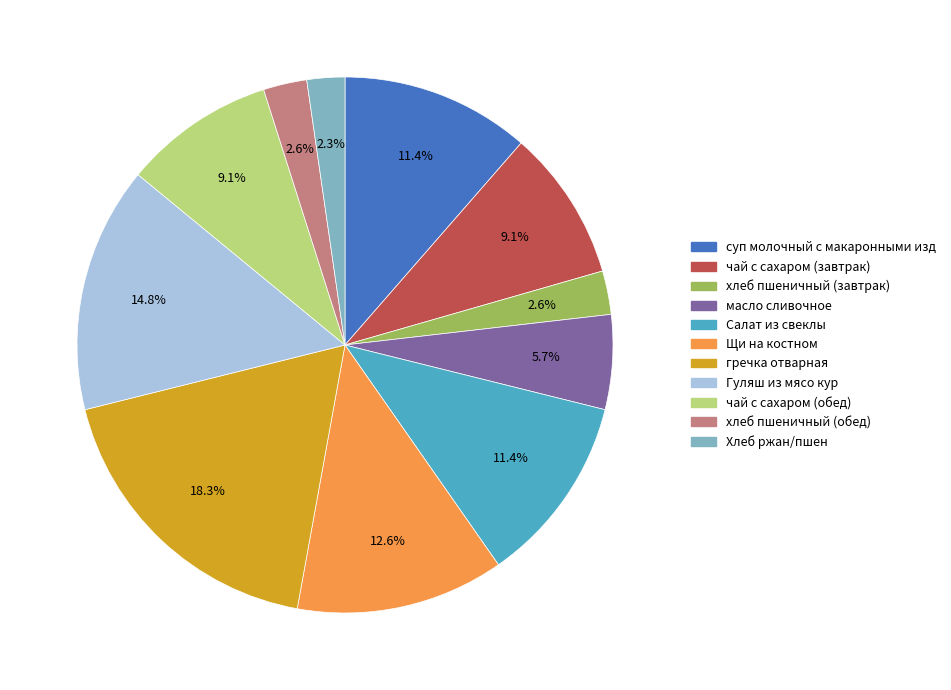

Is it true that Салат из свеклы is 25% of the pie?

False